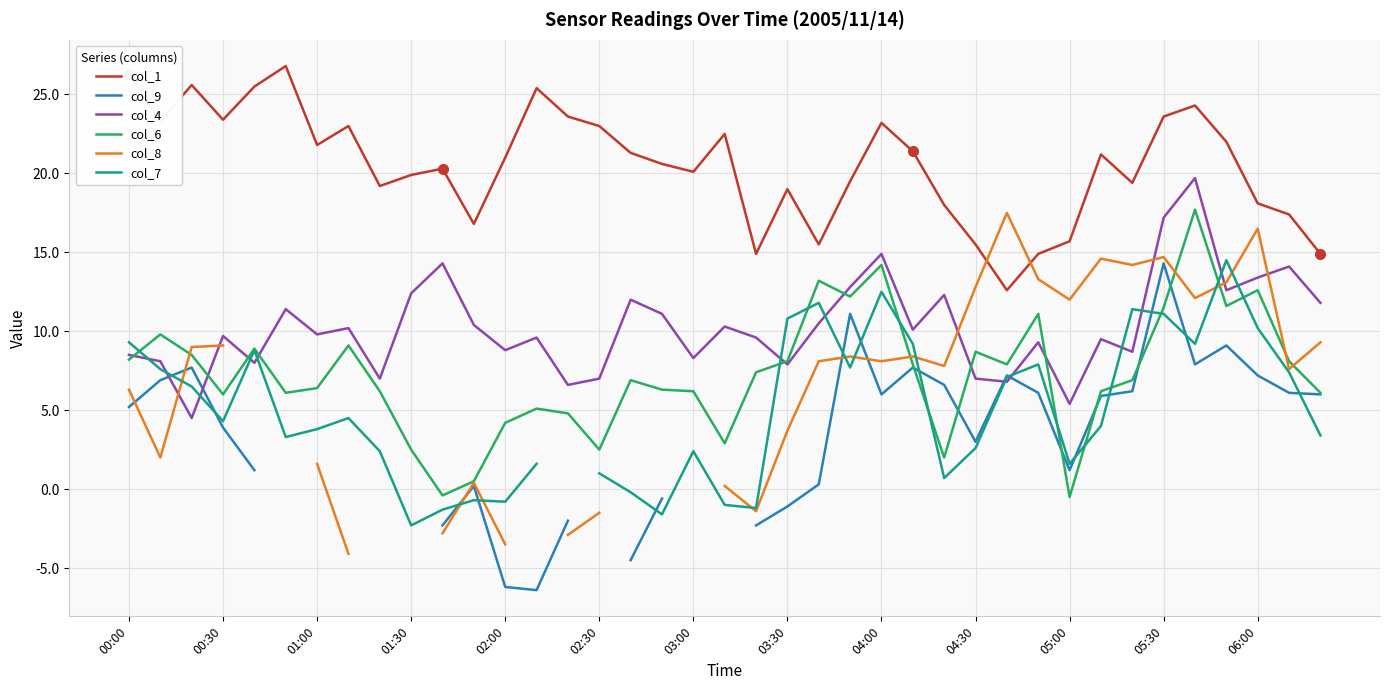

What is the lowest value of the col_8 series?

-4.1